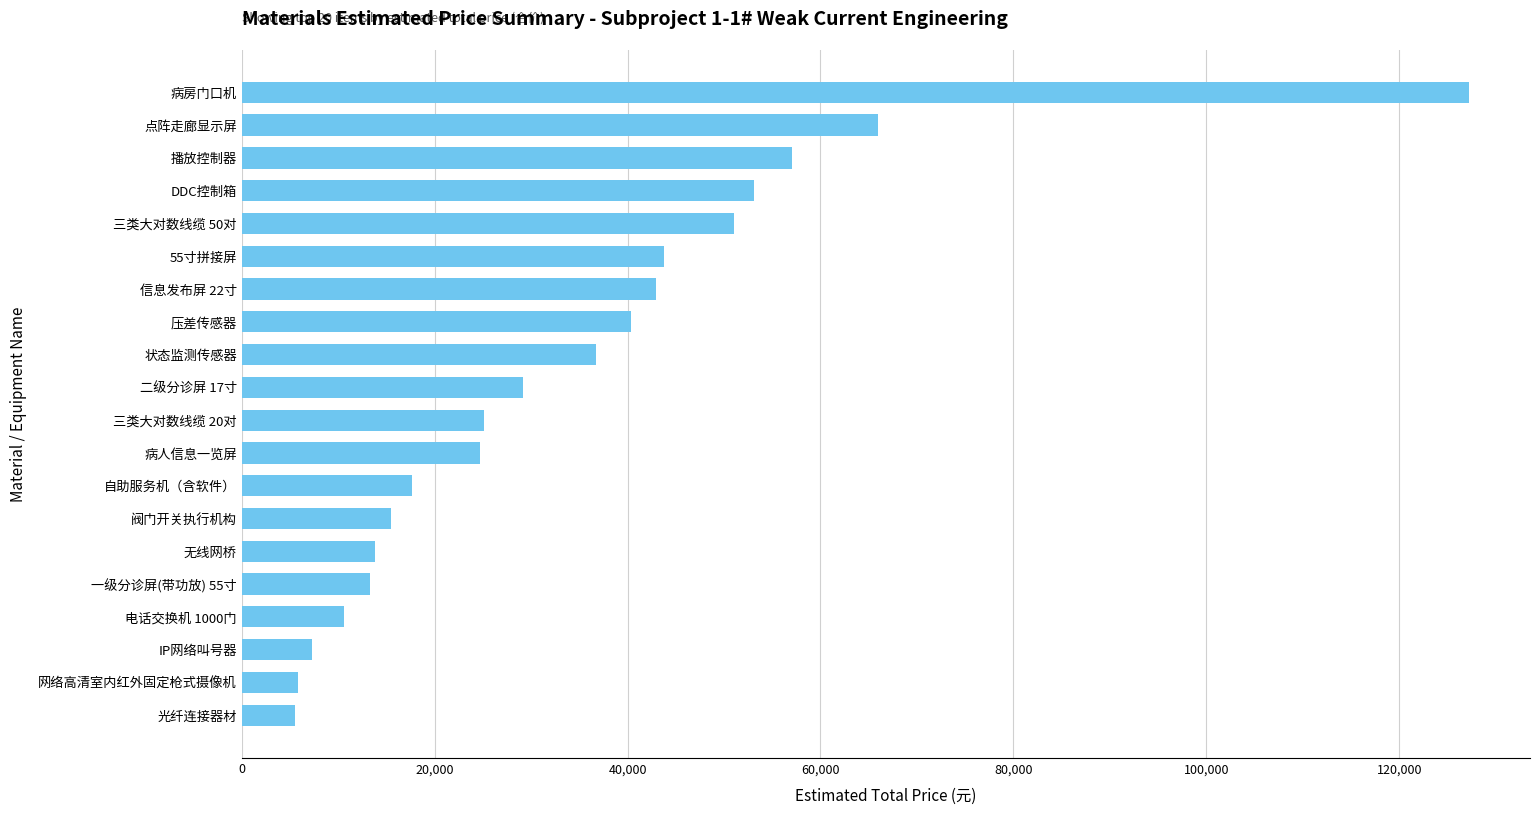

Is it true that the value at 三类大对数线缆 20对 is 40735.4?

False